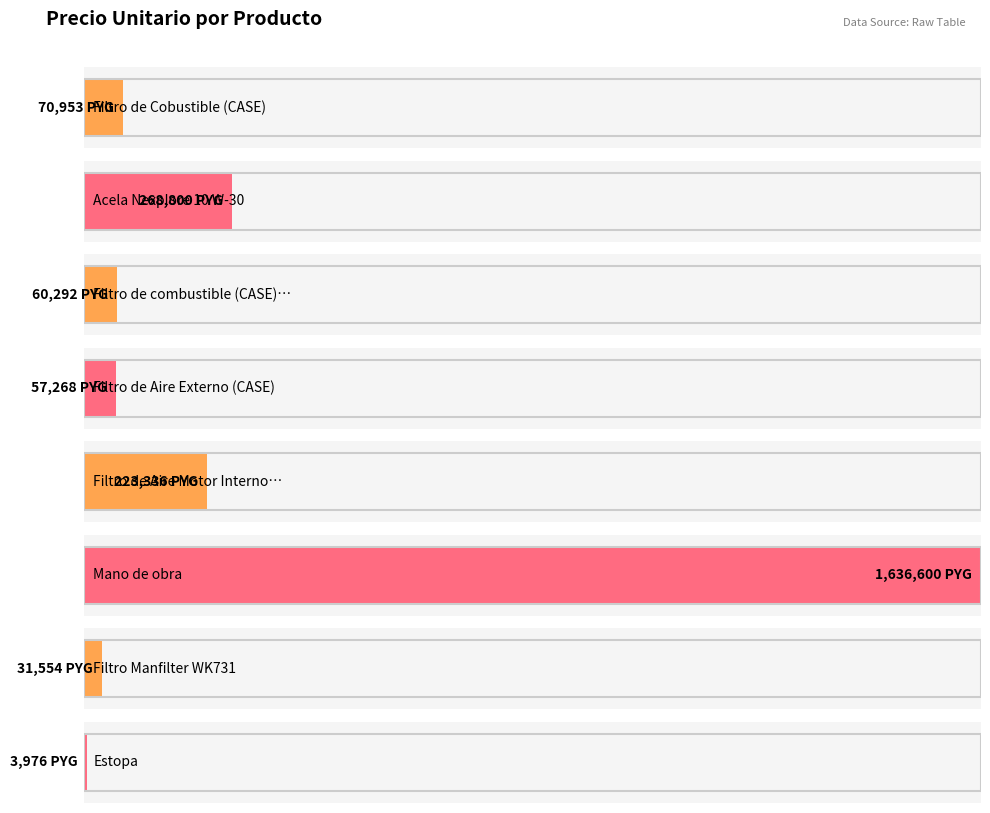

Reading left to right, extract all data points from this chart.

Filtro de Cobustible (CASE)=70953	Acela Nexplore 10 W-30=268800	Filtro de combustible (CASE)711D4220=60292	Filtro de Aire Externo (CASE)=57268	Filtro de Aire Motor Interno (CASE)=223336	Mano de obra=1636600	Filtro Manfilter WK731=31554	Estopa=3976